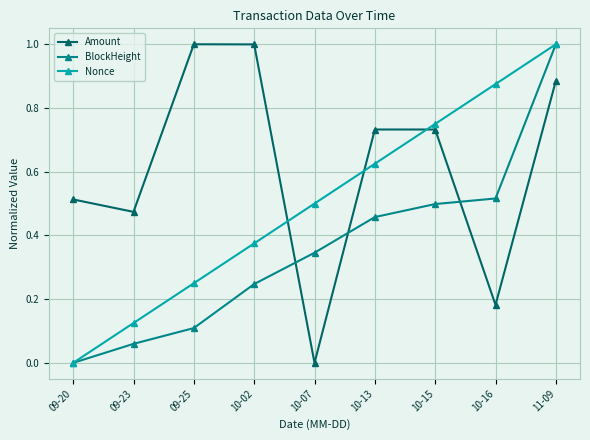

Between 10-02 and 11-09, which series saw the biggest shift?

BlockHeight